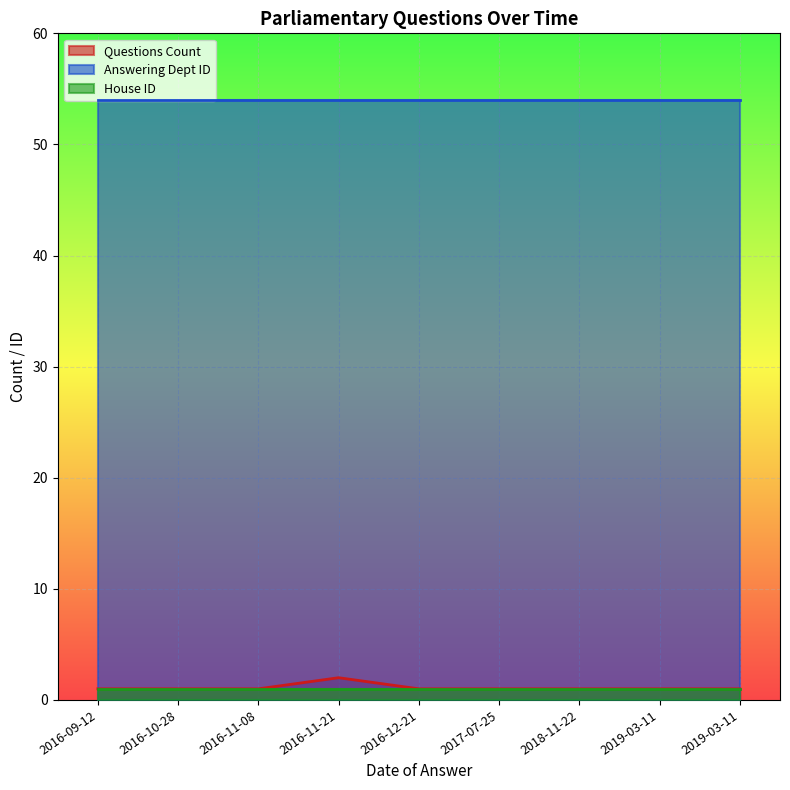

Reading left to right, extract all data points from this chart.

Questions Count: 1	1	1	2	1	1	1	1	1
Answering Dept ID: 54	54	54	54	54	54	54	54	54
House ID: 1	1	1	1	1	1	1	1	1